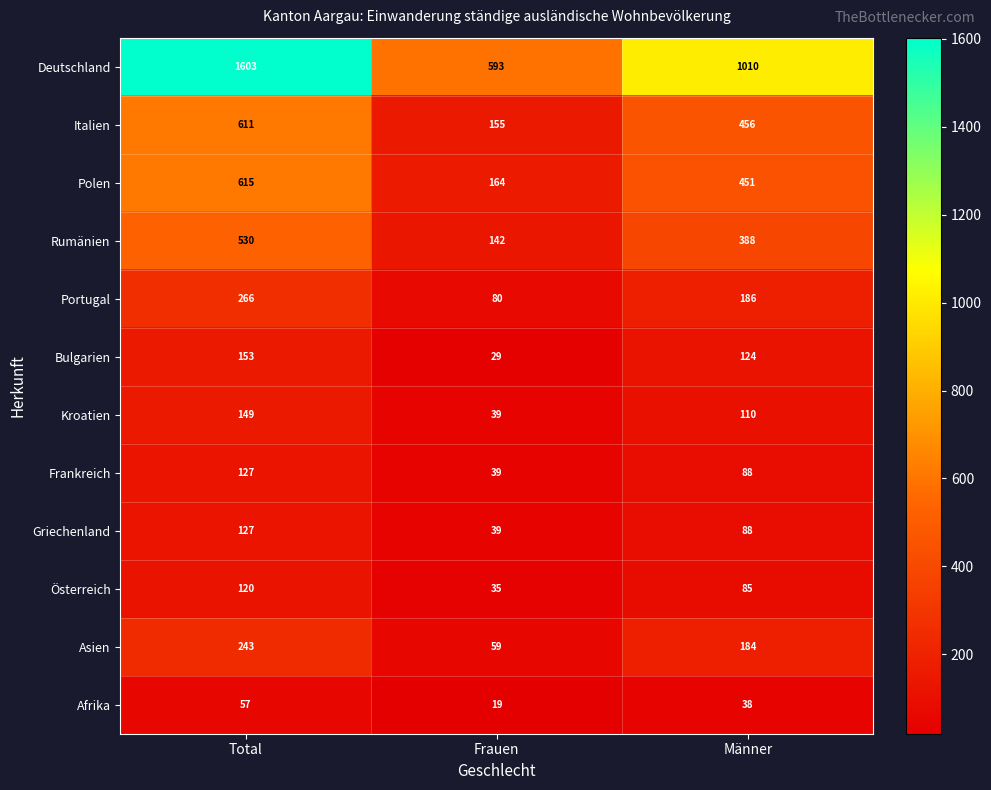

At which category is the sum across all series the highest?

Total